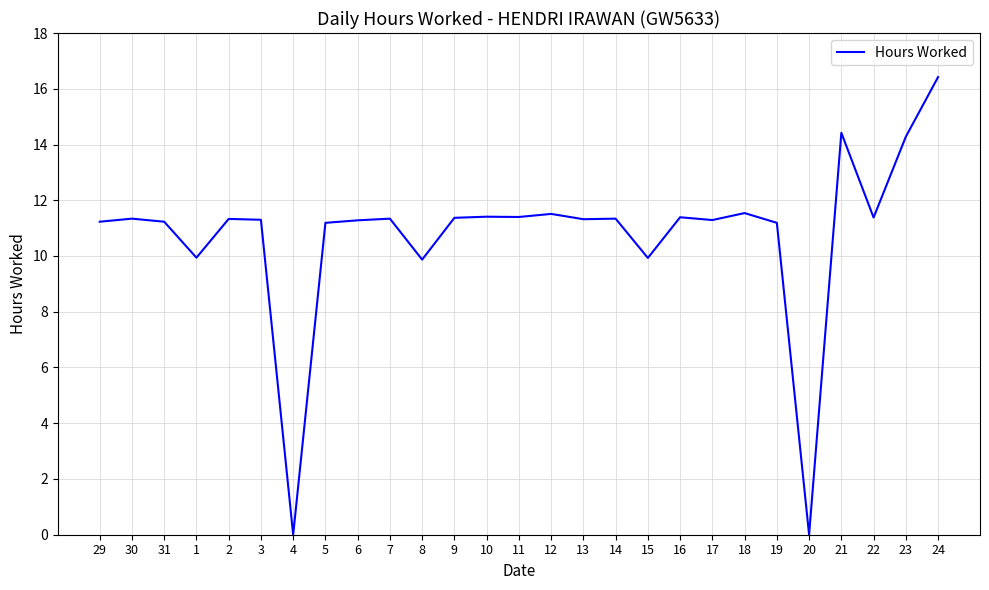

What position from the left is 20?

23